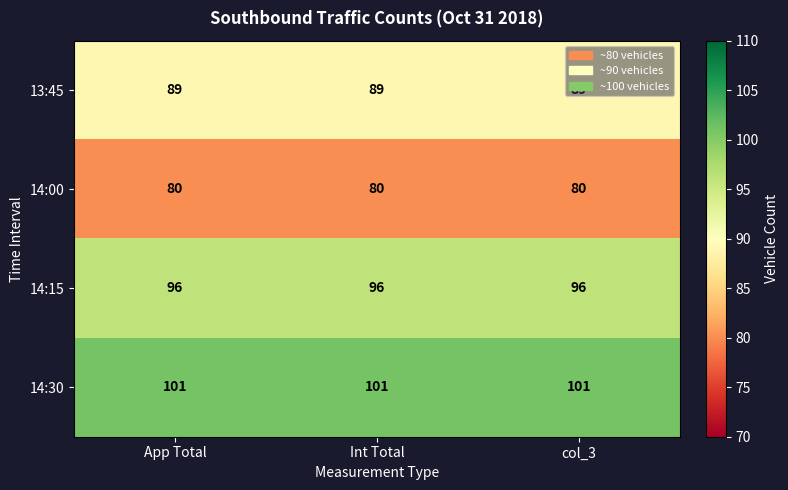

At App Total, list the series in order from smallest to largest.

14:00, 13:45, 14:15, 14:30